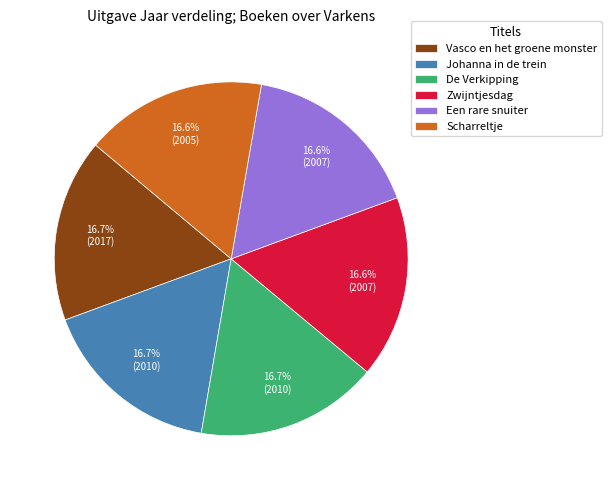

Do Zwijntjesdag and De Verkipping together represent more than half of the pie?

No